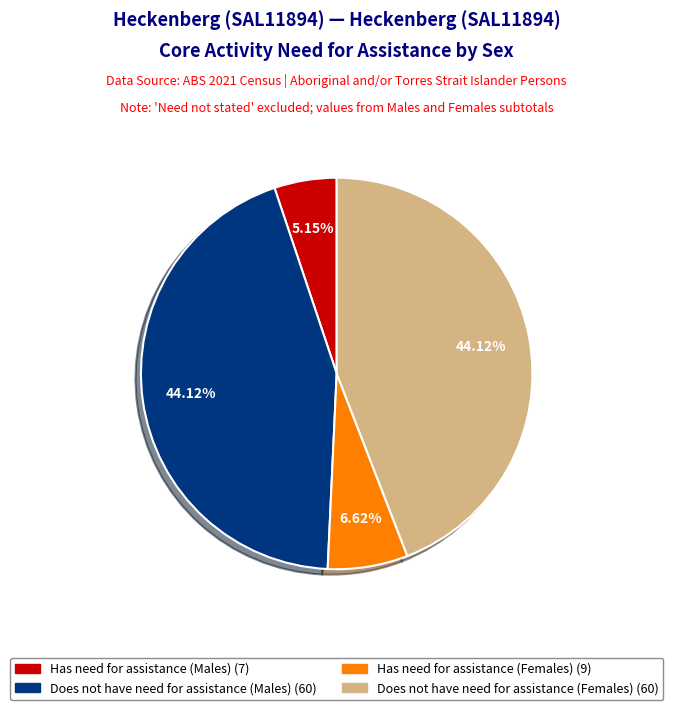

Approximately how many times larger is the value at Does not have need for assistance (Males) compared to Does not have need for assistance (Females)?

1.0